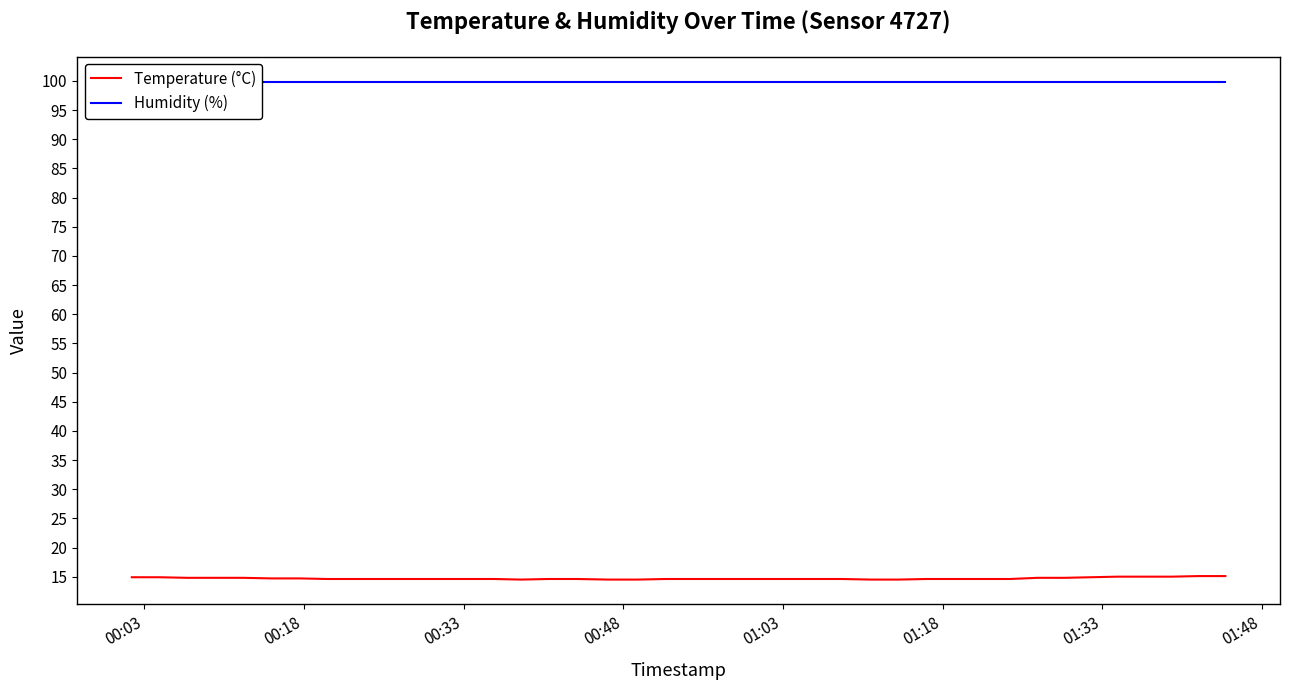

What is the maximum value for Temperature (°C)?

15.1